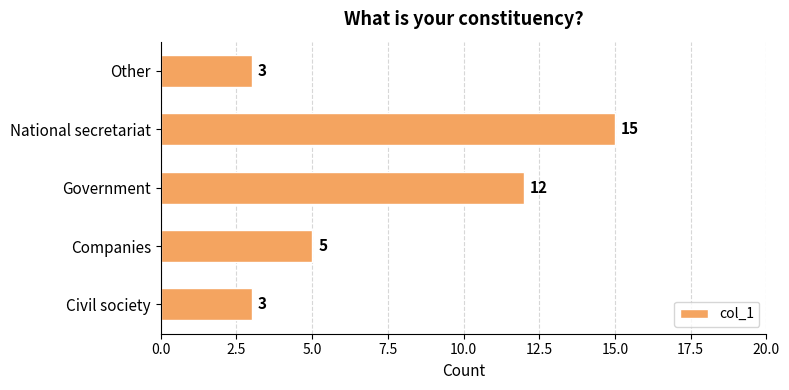

Between Civil society and National secretariat, which is larger?

National secretariat